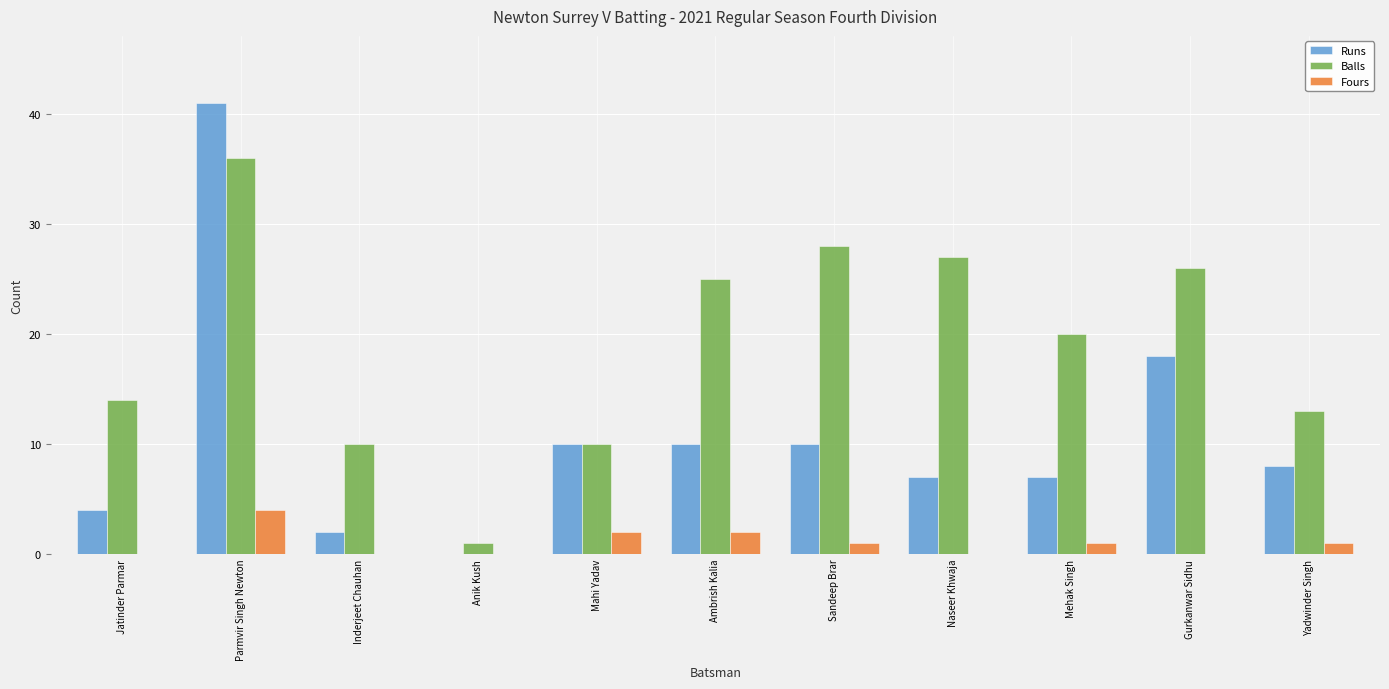

Between Naseer Khwaja and Yadwinder Singh, which series saw the biggest shift?

Balls